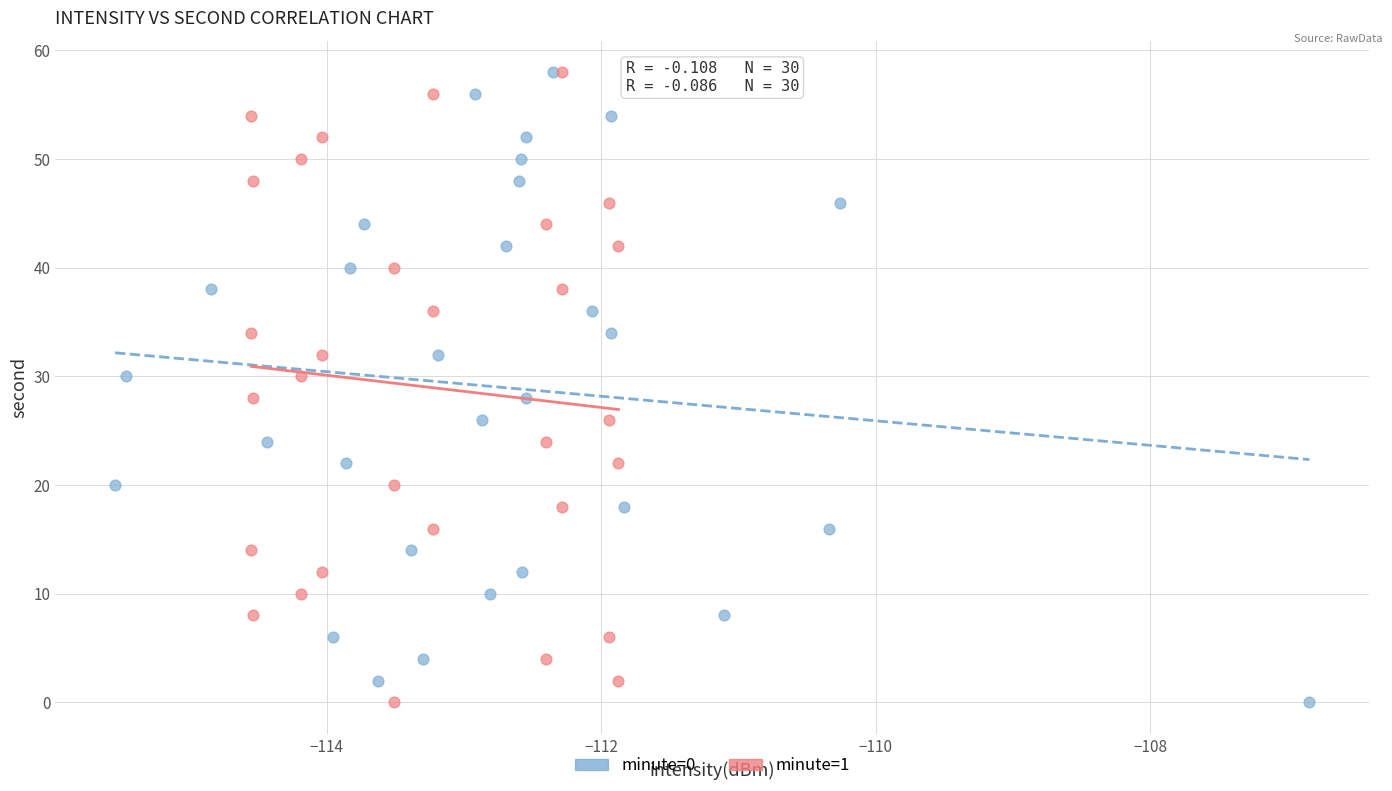

What are all the series names shown in the legend?

minute=0, minute=1